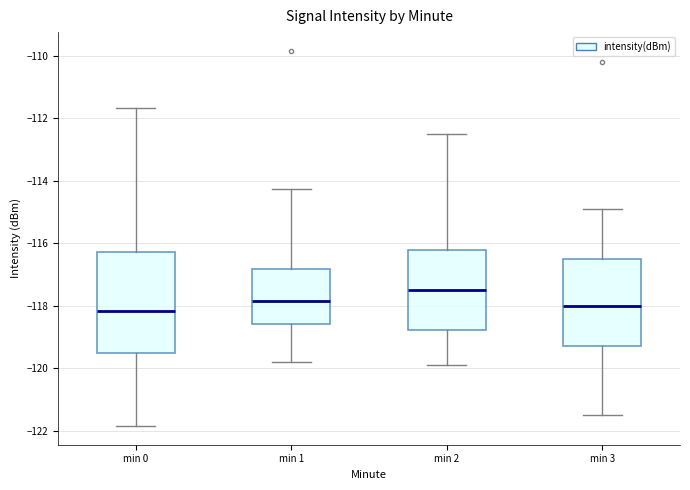

Comparing the boxes themselves (not the whiskers), which one is the tallest?

min 0